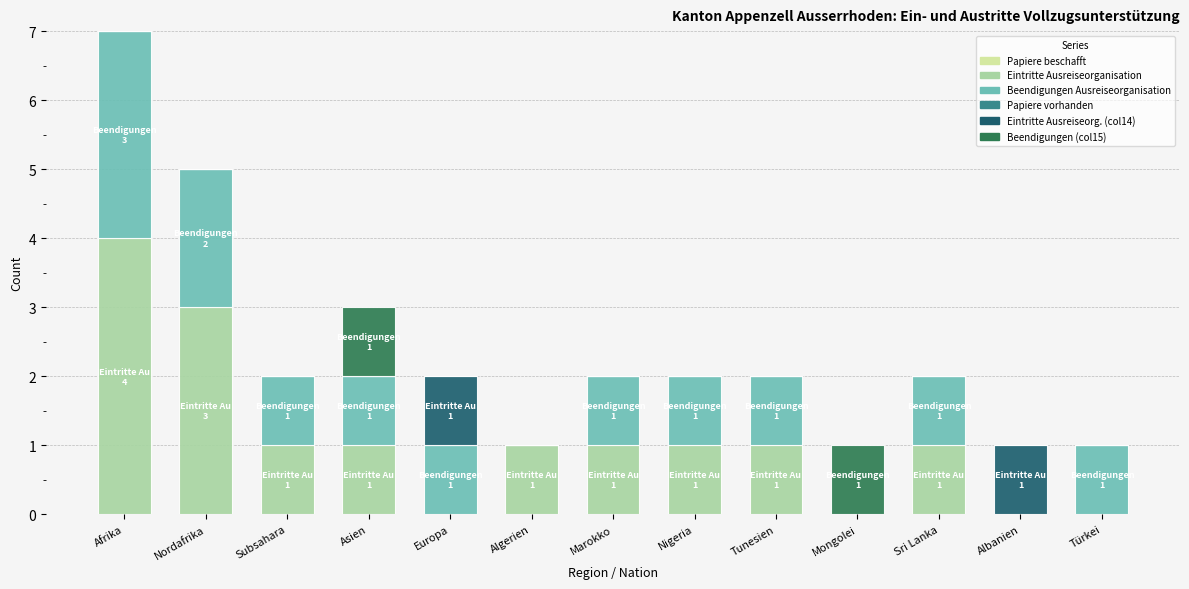

True or false: Eintritte Ausreiseorganisation has a value of 4 at Afrika.

True